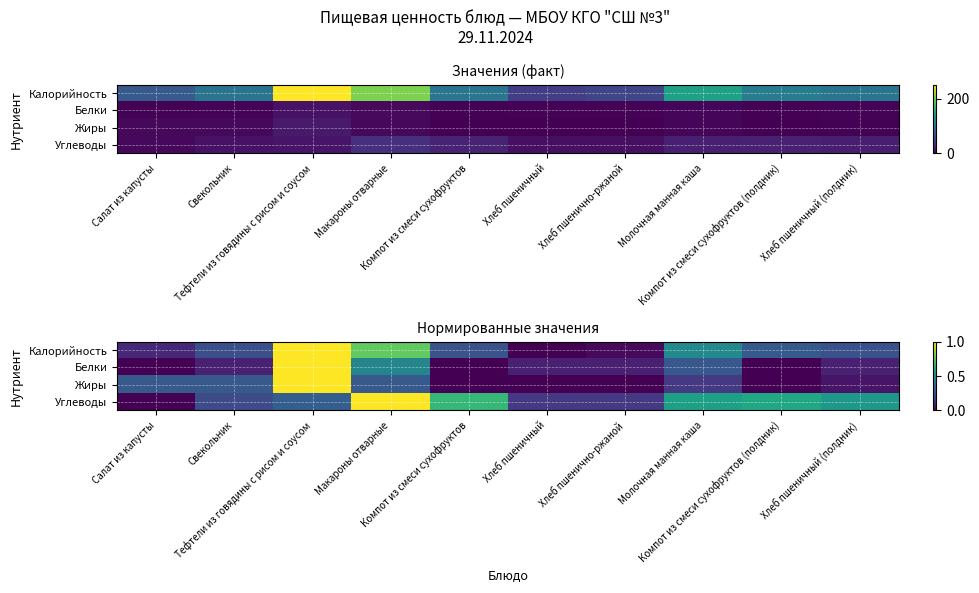

Where is Жиры nearest to the value 0?

Компот из смеси сухофруктов